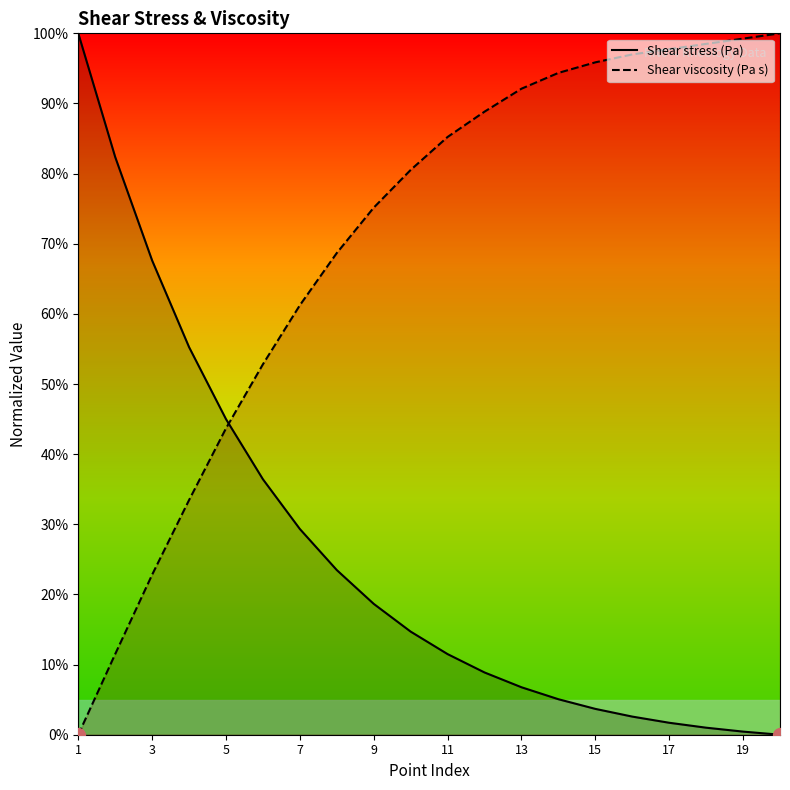

Which series has the widest spread of values?

Shear stress (Pa)